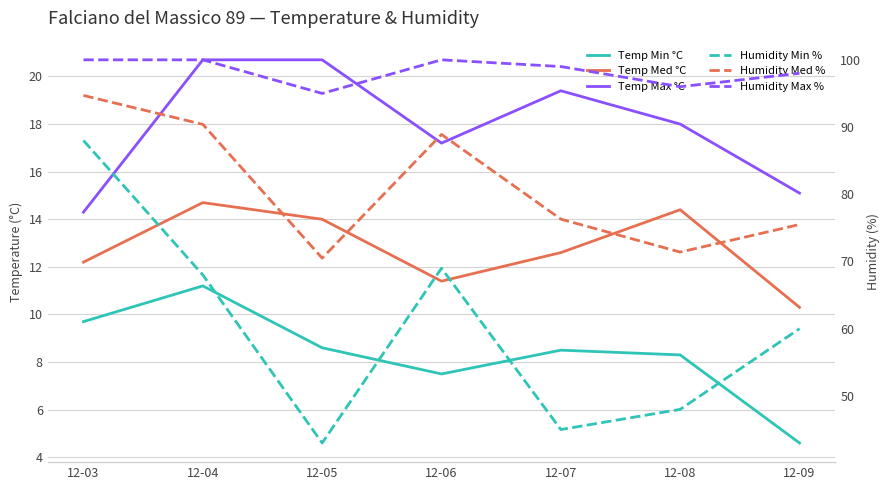

What is the maximum value for Temp Max °C?

20.7